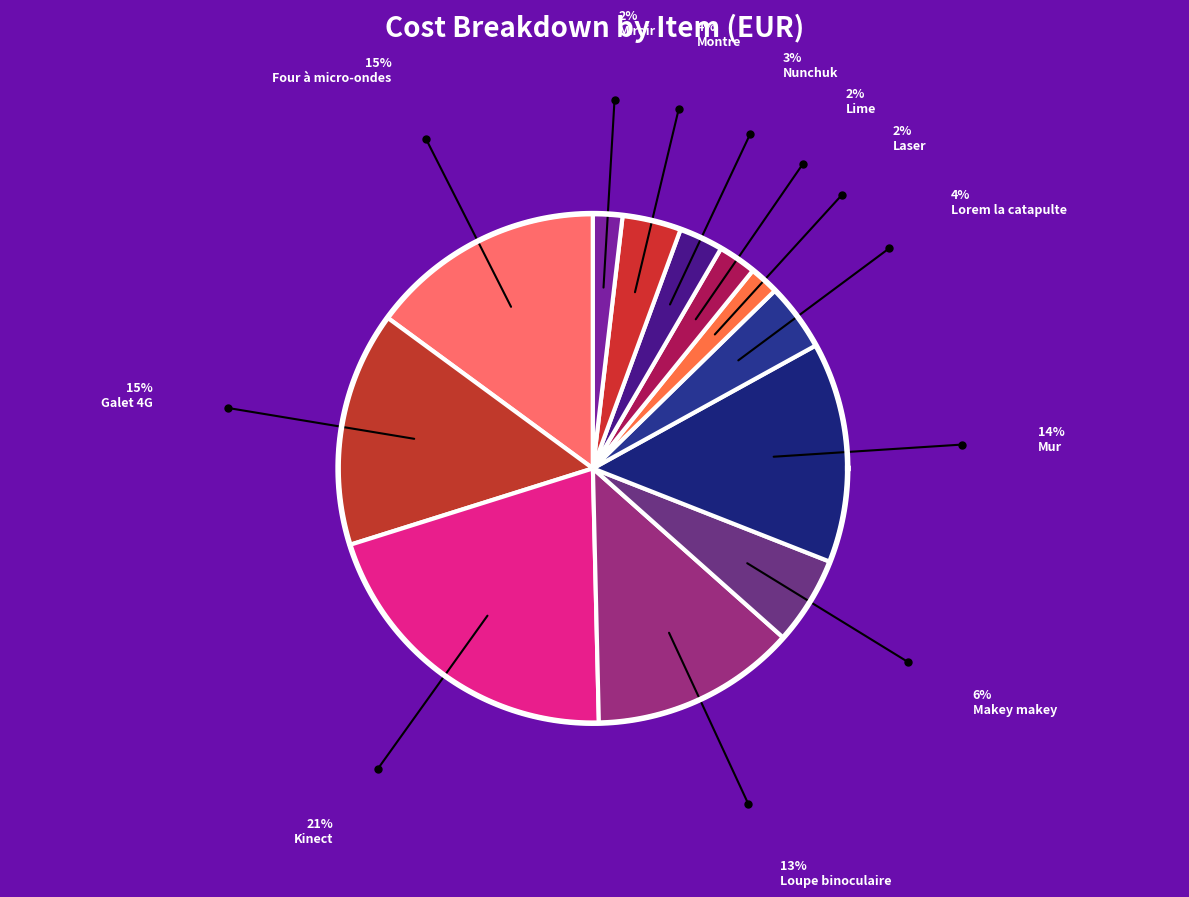

How many slices are in this pie chart?

12